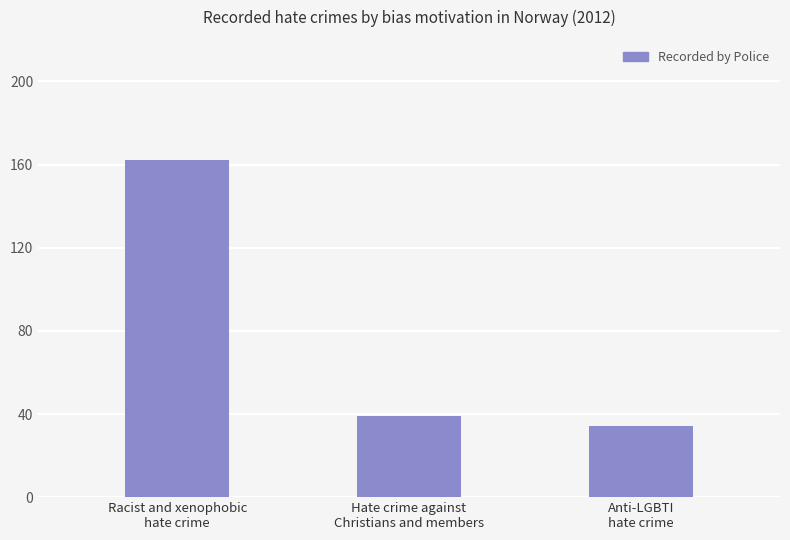

What is the value of the 1st bar from the left?

162